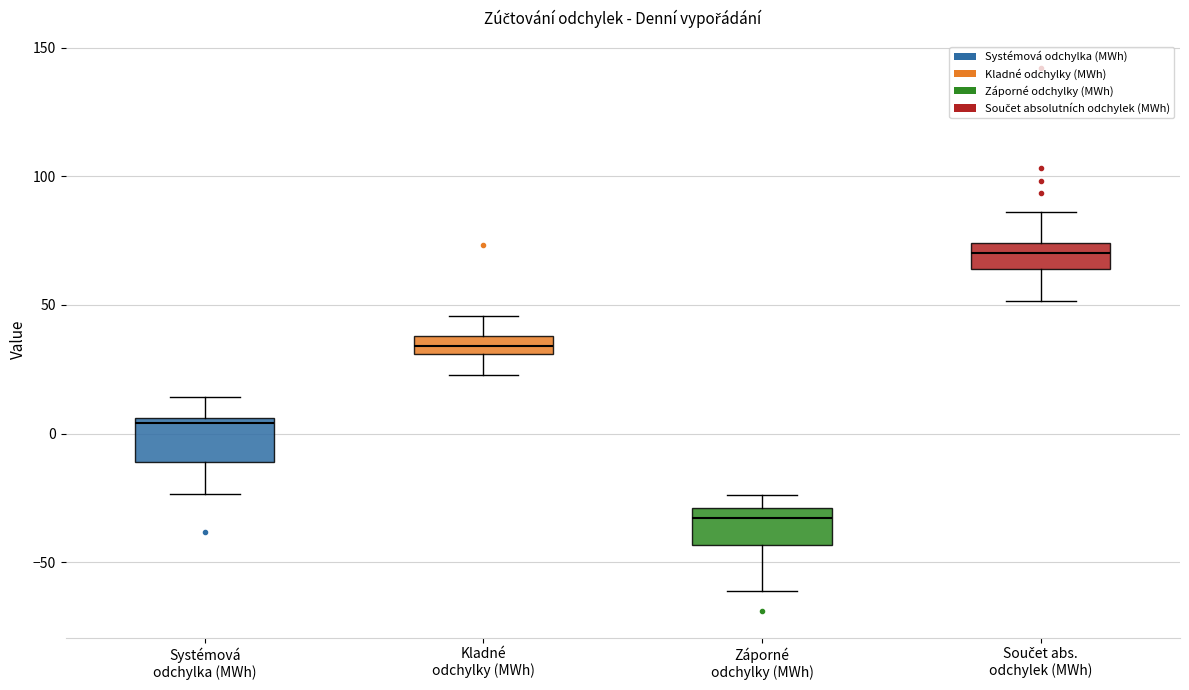

Which box has the highest median line?

Součet abs. odchylek (MWh)